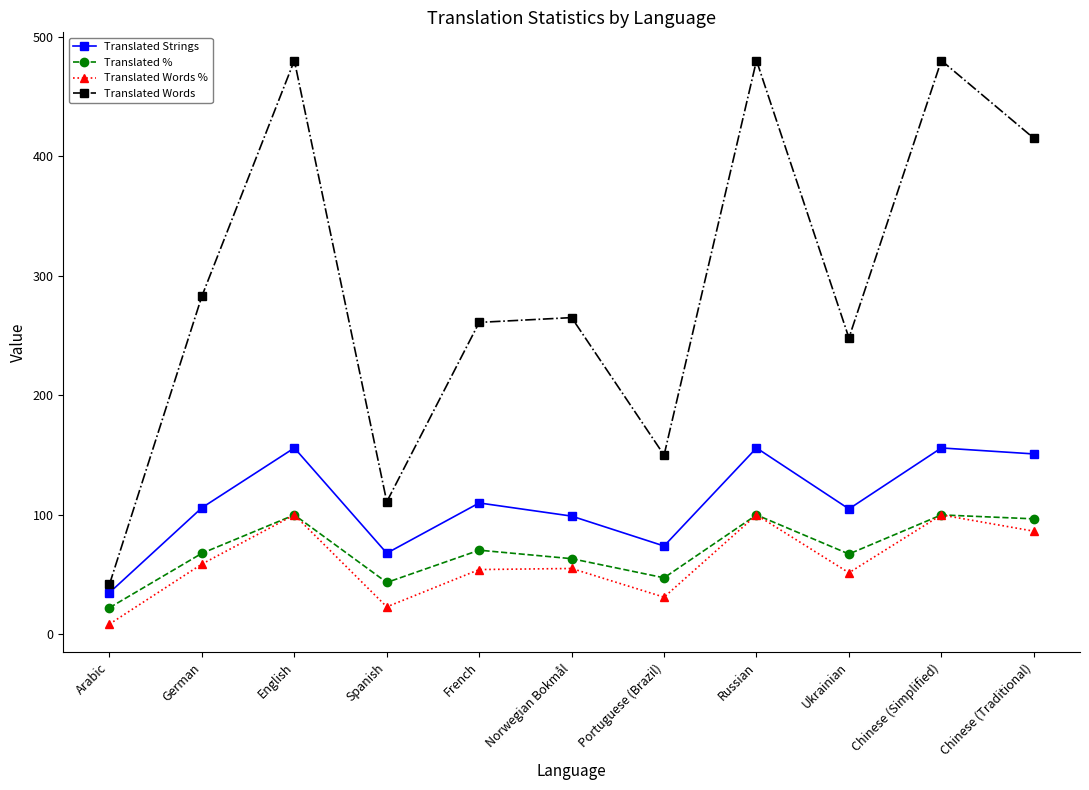

What is the approximate value of Translated Words at German?

283.0